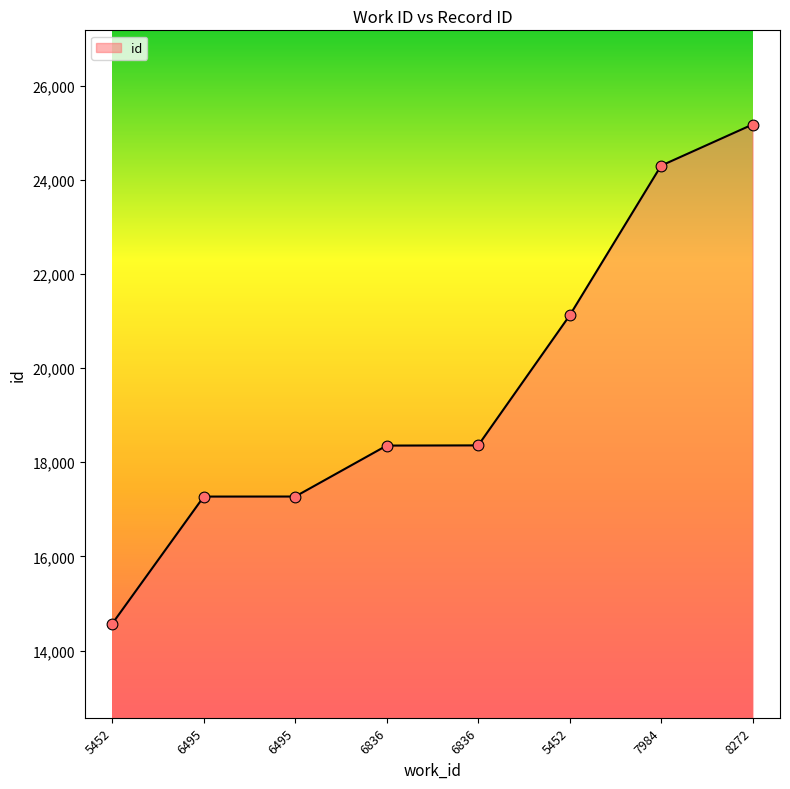

Approximately how many times larger is the value at 6836 compared to 7984?

0.8